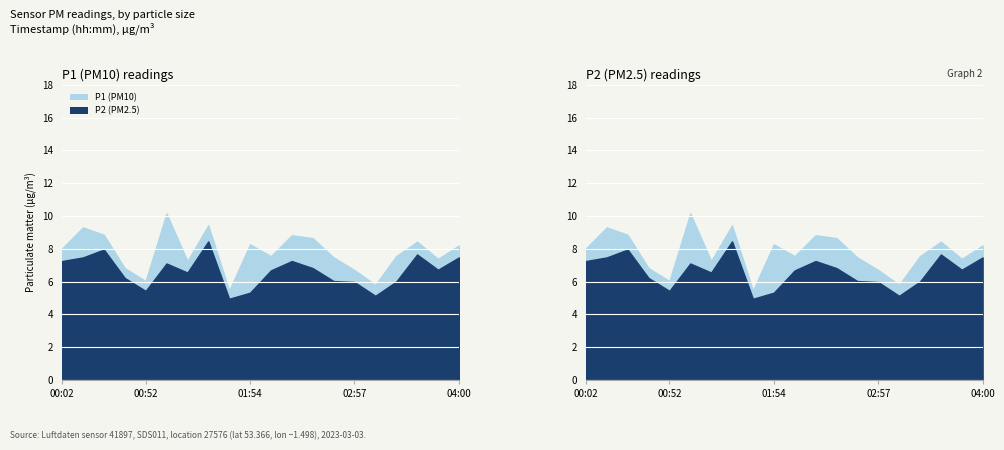

Which series has the largest total across all categories?

P1 (PM10)